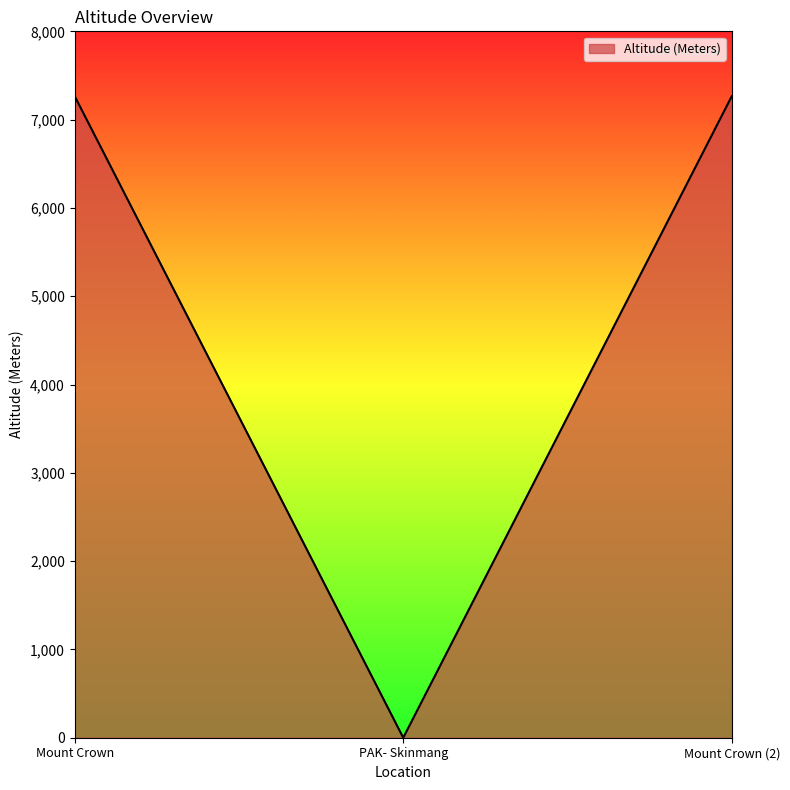

What is the difference between the values at PAK- Skinmang and Mount Crown?

7265